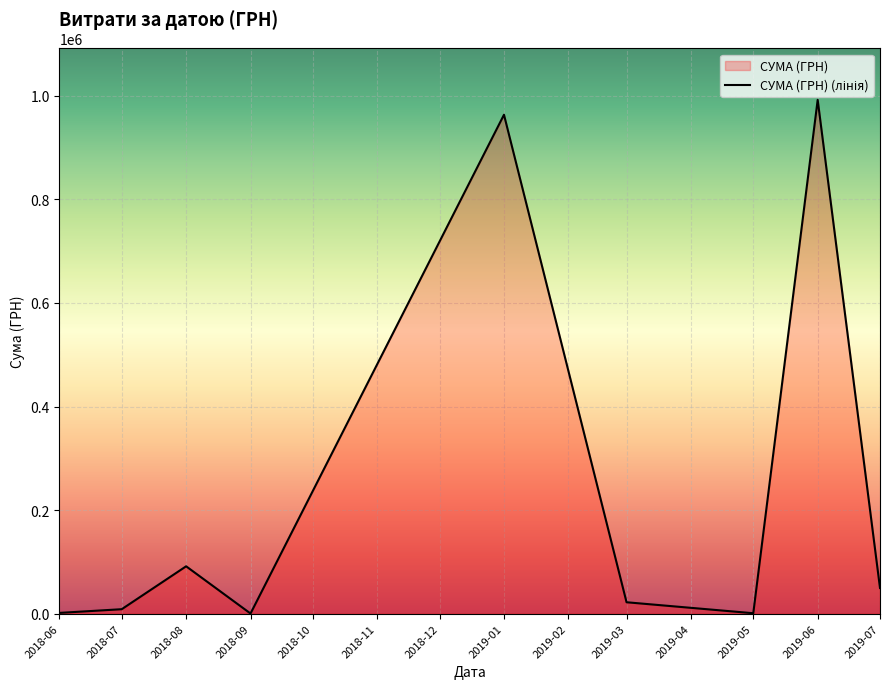

What is the maximum value shown in the chart?

992230.1